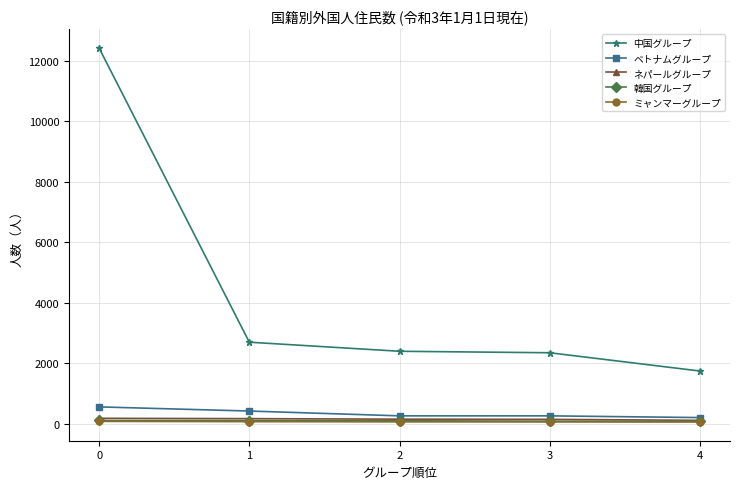

What is the sum of all ネパールグループ values?

717